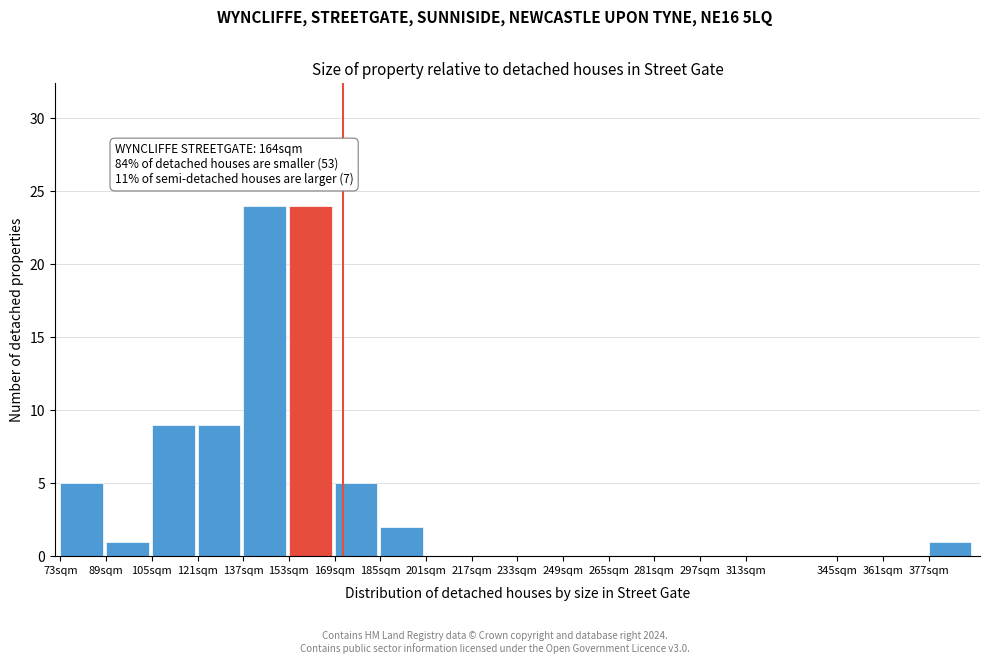

Reading right to left, list all the values displayed in this chart.

377sqm=1	361sqm=0	345sqm=0	313sqm=0	297sqm=0	281sqm=0	265sqm=0	249sqm=0	233sqm=0	217sqm=0	201sqm=0	185sqm=2	169sqm=5	153sqm=24	137sqm=24	121sqm=9	105sqm=9	89sqm=1	73sqm=5